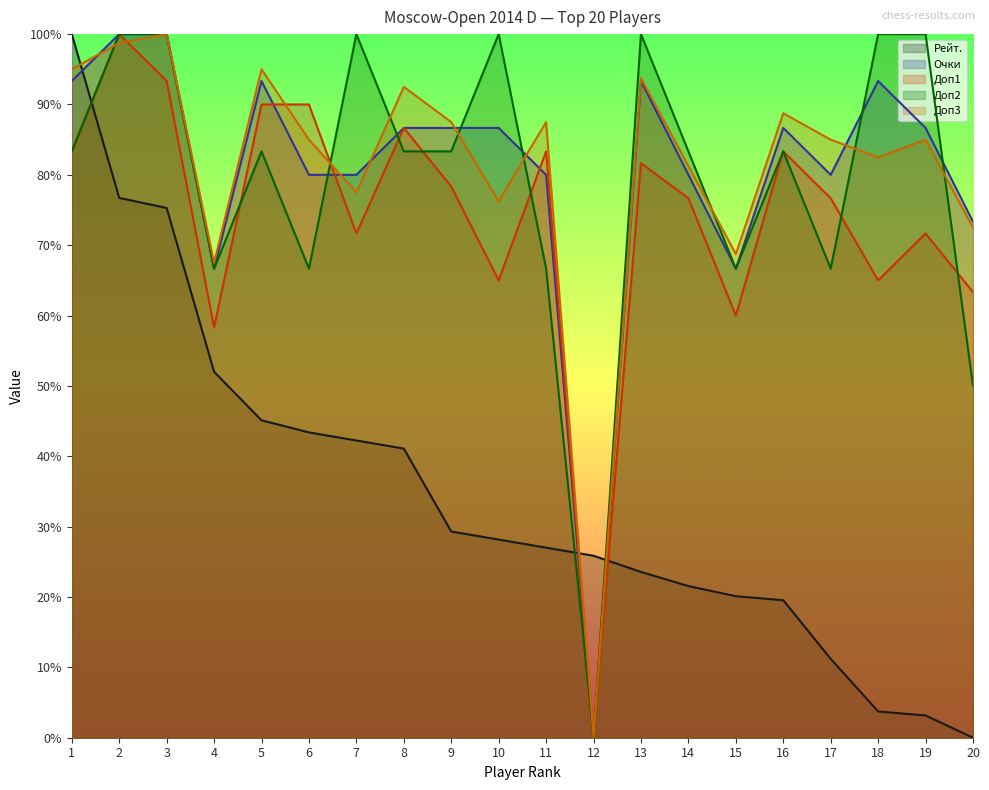

List the labels in order of Доп3 value, largest first.

3, 2, 1, 5, 13, 8, 16, 9, 11, 6, 17, 19, 18, 14, 7, 10, 20, 15, 4, 12